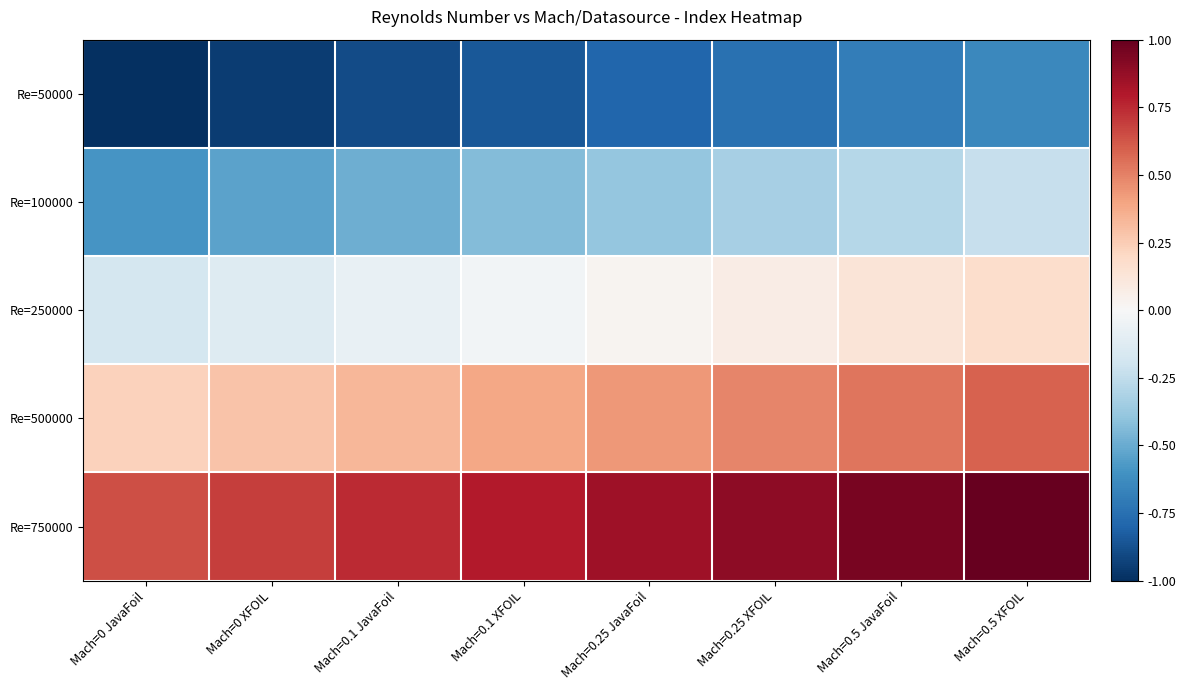

Reading left to right, extract all data points from this chart.

Re=50000: Mach=0 JavaFoil=-1.0	Mach=0 XFOIL=-0.9	Mach=0.1 JavaFoil=-0.9	Mach=0.1 XFOIL=-0.8	Mach=0.25 JavaFoil=-0.8	Mach=0.25 XFOIL=-0.7	Mach=0.5 JavaFoil=-0.7	Mach=0.5 XFOIL=-0.6
Re=100000: Mach=0 JavaFoil=-0.6	Mach=0 XFOIL=-0.5	Mach=0.1 JavaFoil=-0.5	Mach=0.1 XFOIL=-0.4	Mach=0.25 JavaFoil=-0.4	Mach=0.25 XFOIL=-0.3	Mach=0.5 JavaFoil=-0.3	Mach=0.5 XFOIL=-0.2
Re=250000: Mach=0 JavaFoil=-0.2	Mach=0 XFOIL=-0.1	Mach=0.1 JavaFoil=-0.1	Mach=0.1 XFOIL=-0.0	Mach=0.25 JavaFoil=0.0	Mach=0.25 XFOIL=0.1	Mach=0.5 JavaFoil=0.1	Mach=0.5 XFOIL=0.2
Re=500000: Mach=0 JavaFoil=0.2	Mach=0 XFOIL=0.3	Mach=0.1 JavaFoil=0.3	Mach=0.1 XFOIL=0.4	Mach=0.25 JavaFoil=0.4	Mach=0.25 XFOIL=0.5	Mach=0.5 JavaFoil=0.5	Mach=0.5 XFOIL=0.6
Re=750000: Mach=0 JavaFoil=0.6	Mach=0 XFOIL=0.7	Mach=0.1 JavaFoil=0.7	Mach=0.1 XFOIL=0.8	Mach=0.25 JavaFoil=0.8	Mach=0.25 XFOIL=0.9	Mach=0.5 JavaFoil=0.9	Mach=0.5 XFOIL=1.0